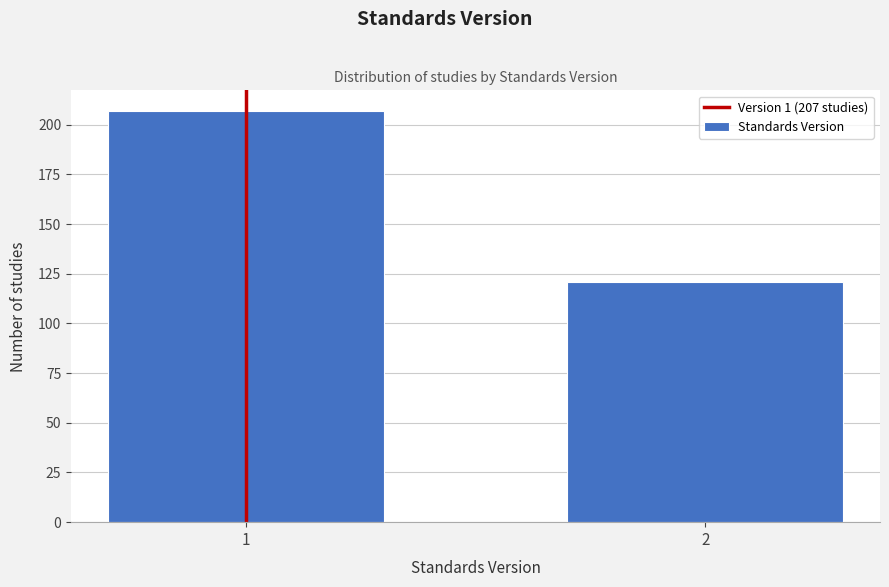

Reading left to right, list all the values displayed in this chart.

207	121